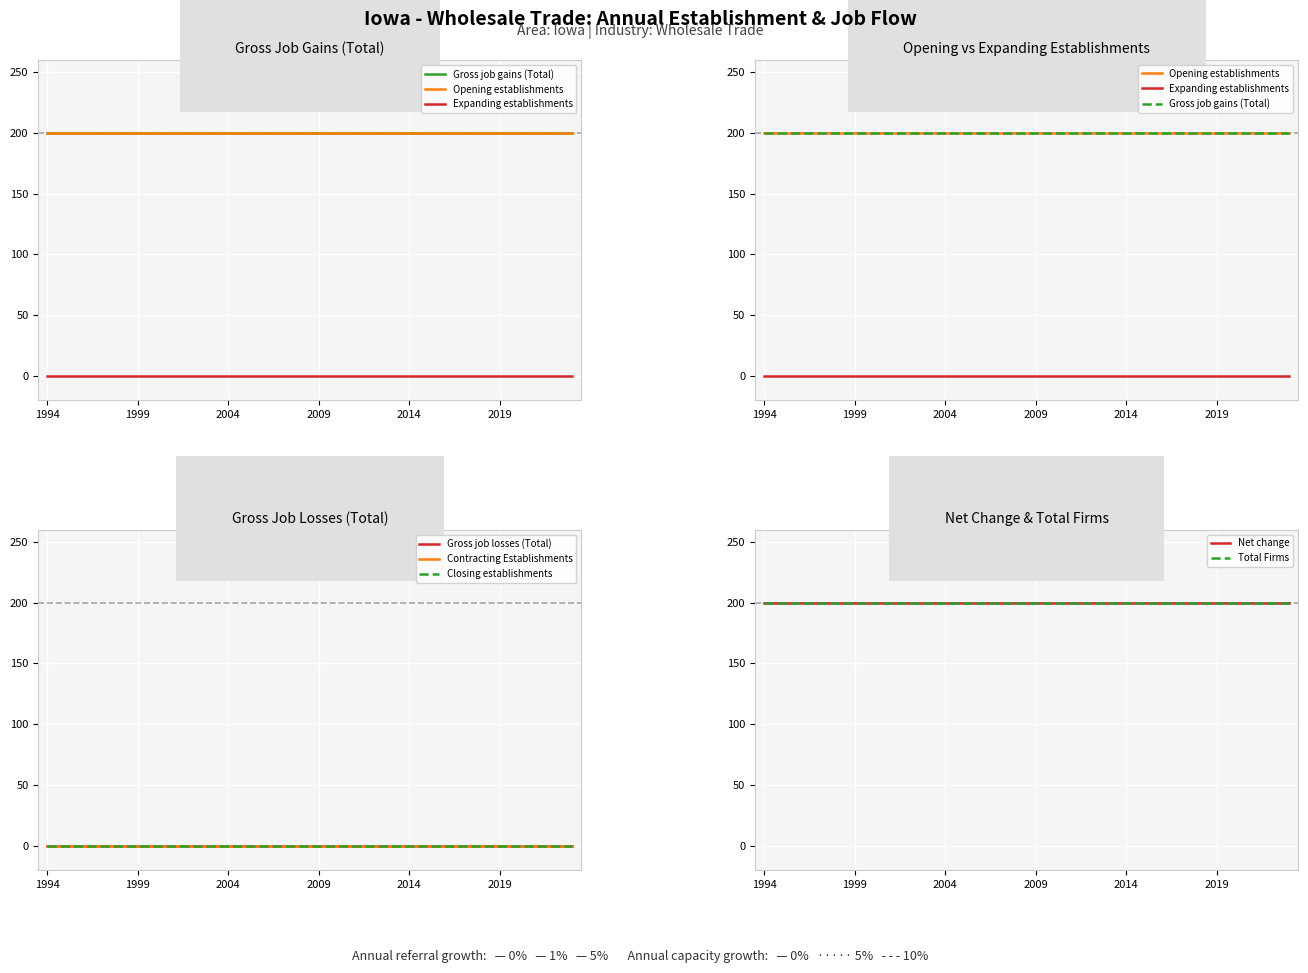

At which label is Gross job gains (Total) closest to 200?

1994